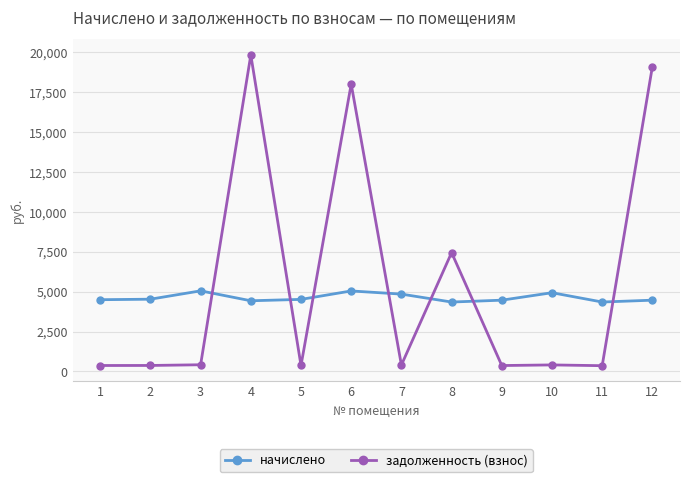

In начислено, how many points are lower than both neighbors (excluding endpoints)?

3